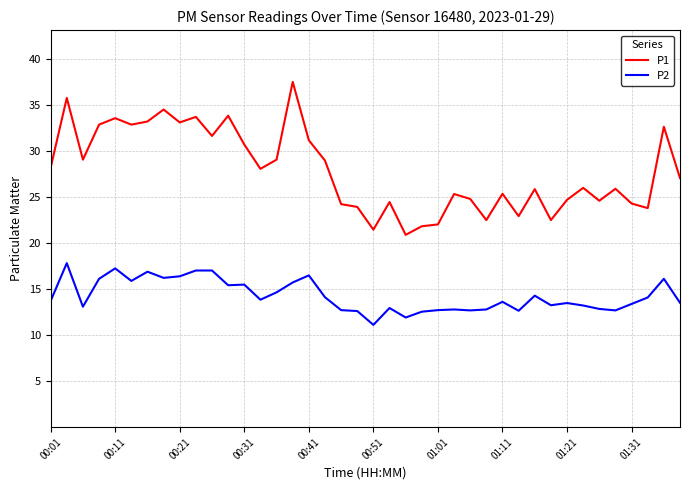

Does the chart display data point markers on the line(s)?

No